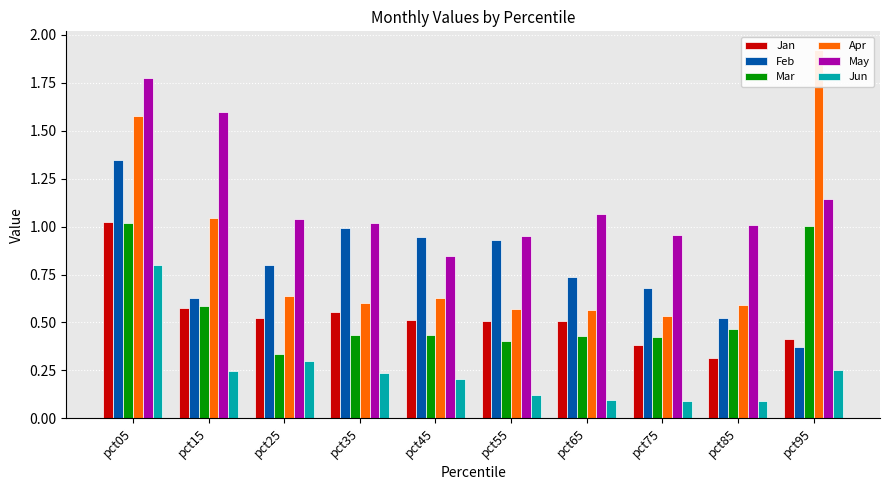

The value of Feb at pct85 is 0.5. True or false?

True